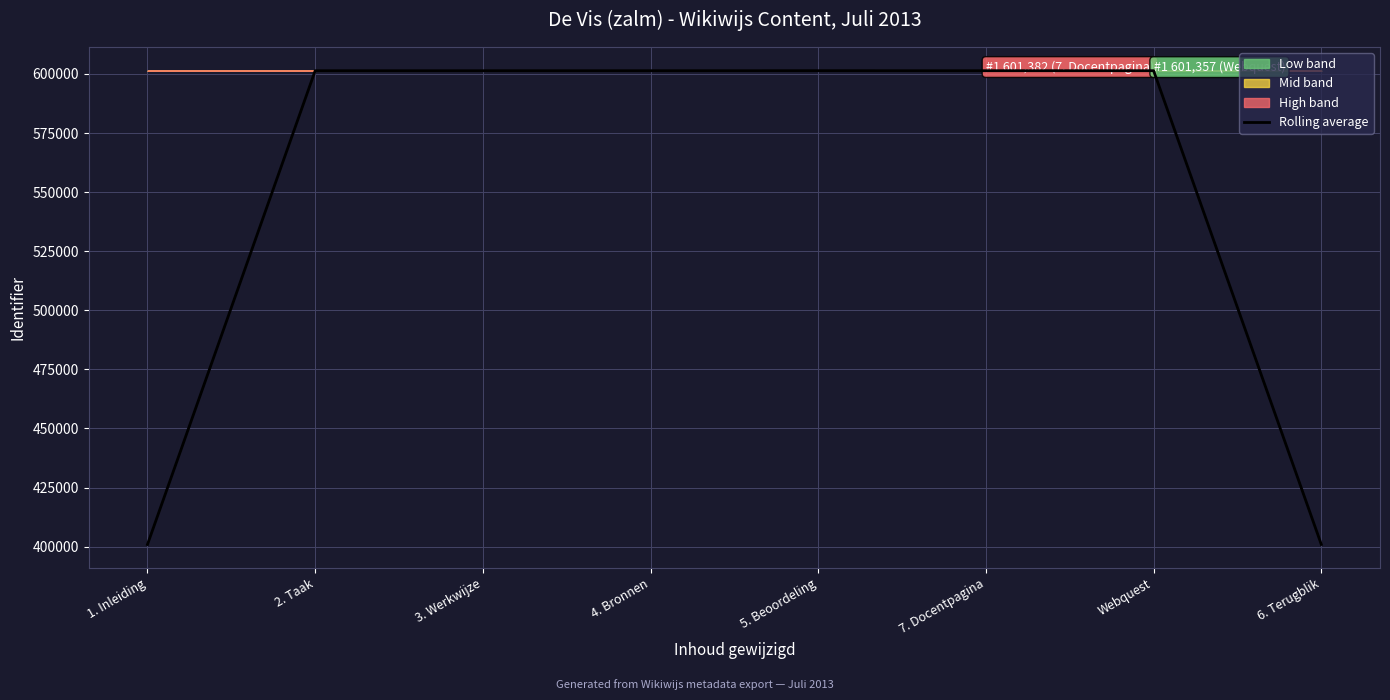

List the labels in order of value, smallest first.

1. Inleiding, 6. Terugblik, 2. Taak, 3. Werkwijze, 7. Docentpagina, 4. Bronnen, Webquest, 5. Beoordeling